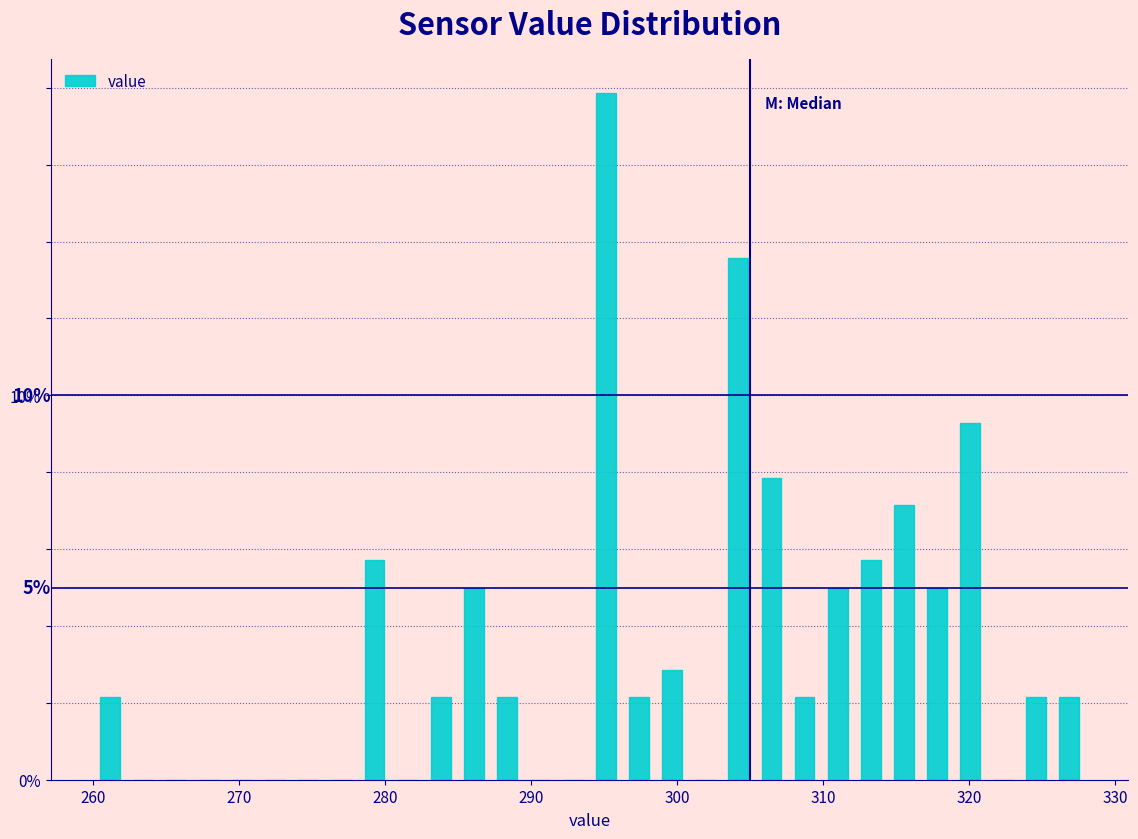

Around what value on the x-axis is the tallest bar? Give the approximate position of its centre, as read against the axis.

295